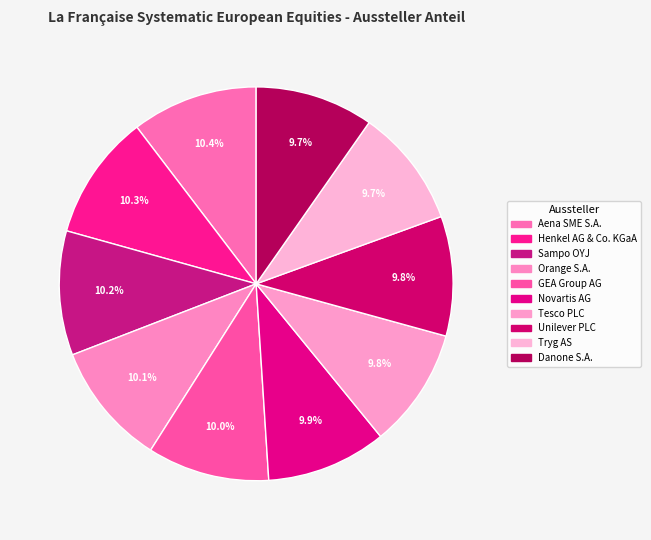

Rank the categories by value from lowest to highest.

Danone S.A., Tryg AS, Unilever PLC, Tesco PLC, Novartis AG, GEA Group AG, Orange S.A., Sampo OYJ, Henkel AG & Co. KGaA, Aena SME S.A.